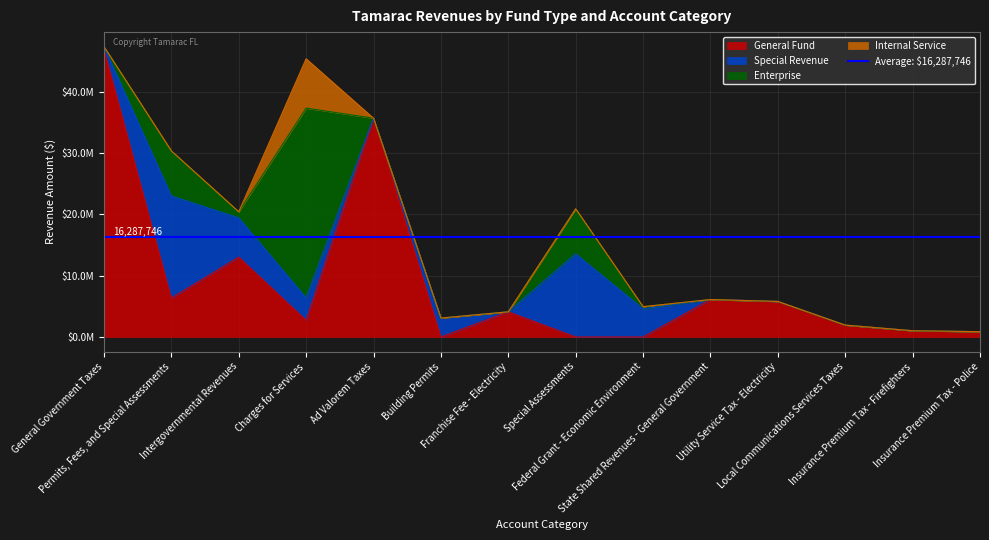

Which category has the highest value in the Internal Service series?

Charges for Services